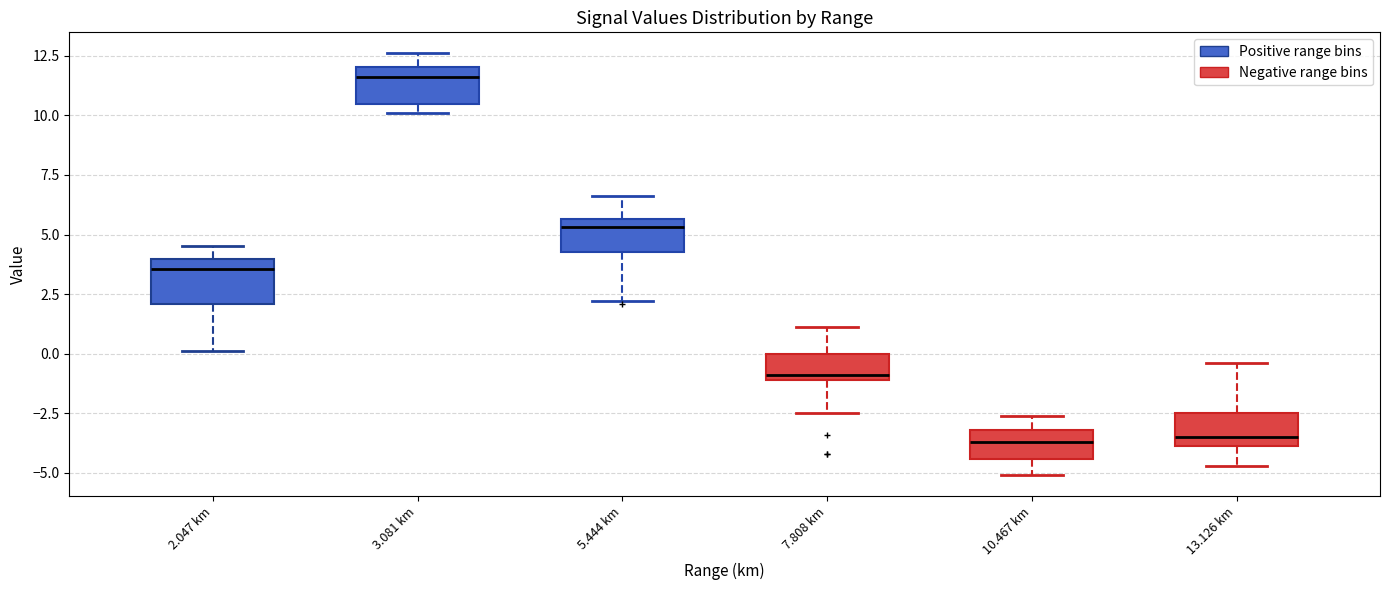

Where is the lower edge of the box for 3.081 km on the y-axis? The values are not printed on the chart, so give them approximately, as read against the axis.

10.5